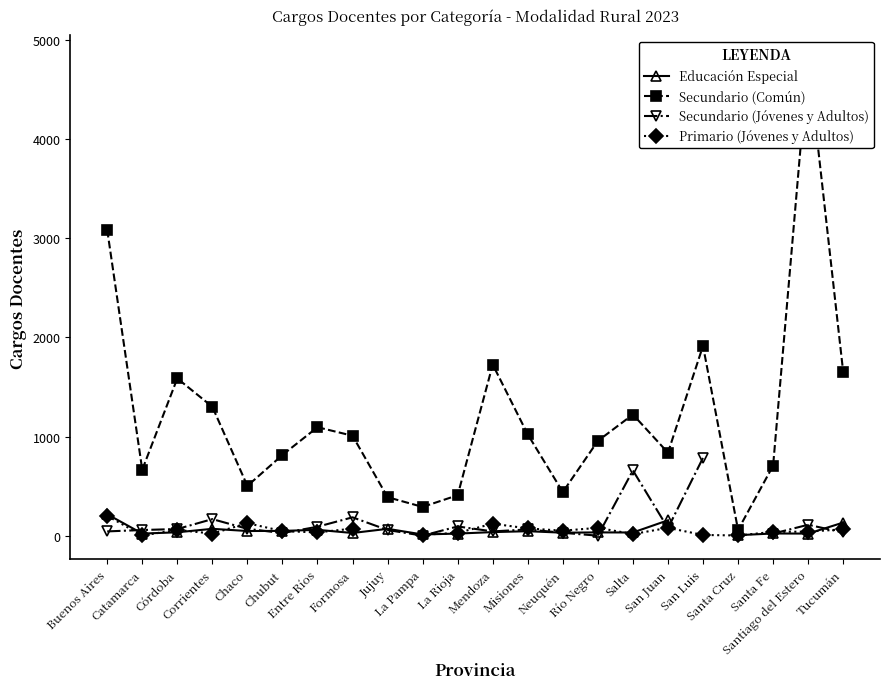

How many interior local peaks does the Secundario (Jóvenes y Adultos) series have?

6